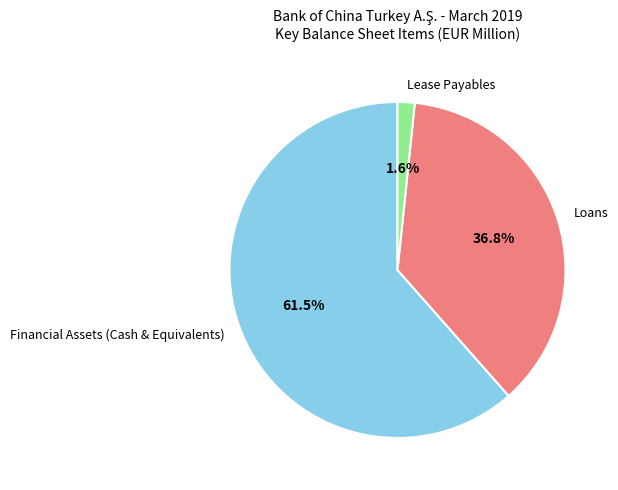

What is the total percentage of Lease Payables and Financial Assets (Cash & Equivalents)?

63.2%